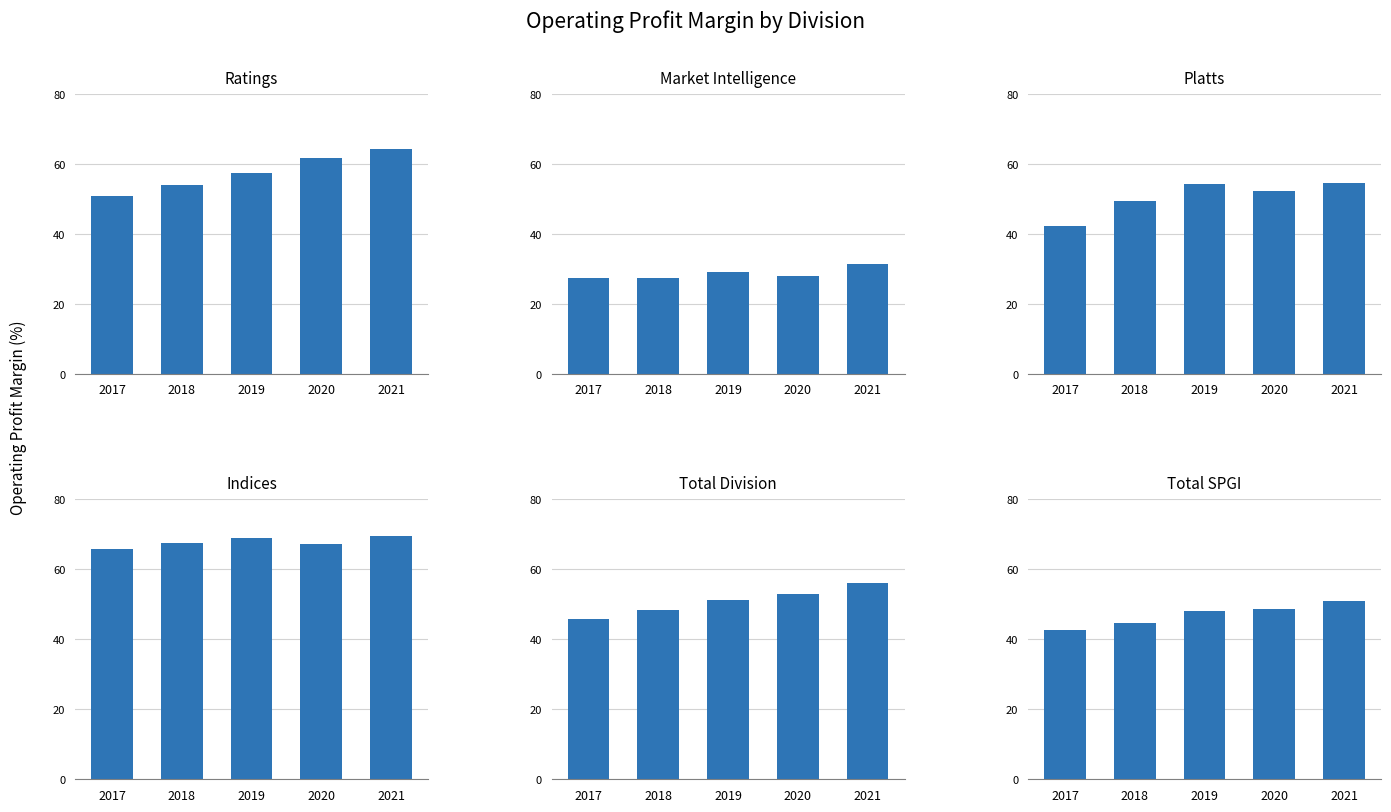

What is the difference between the Total Division values at 2021 and 2020?

3.1